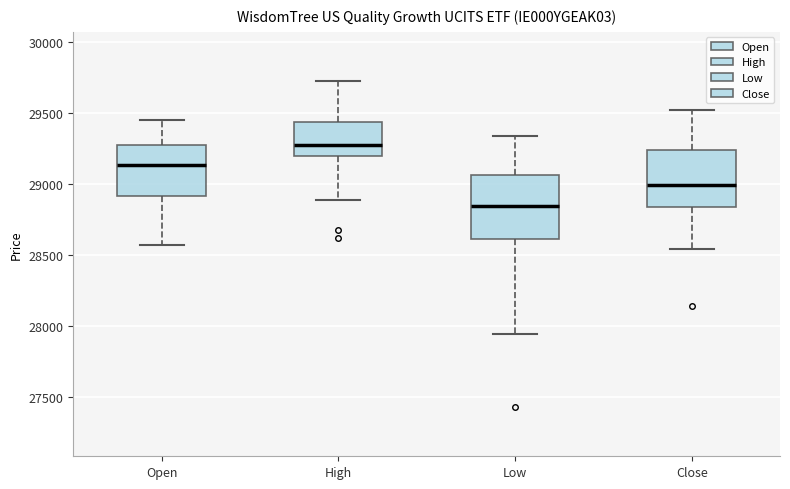

Reading left to right, read every box against the y-axis: the position of its median line, the range the box covers, and the ends of its whiskers. The values are not printed on the chart, so give them approximately, as read against the axis.

Open: median 29150, box 28900 to 29300, whiskers 28550 to 29450
High: median 29250, box 29200 to 29450, whiskers 28900 to 29750
Low: median 28850, box 28600 to 29050, whiskers 27950 to 29350
Close: median 29000, box 28850 to 29250, whiskers 28550 to 29500